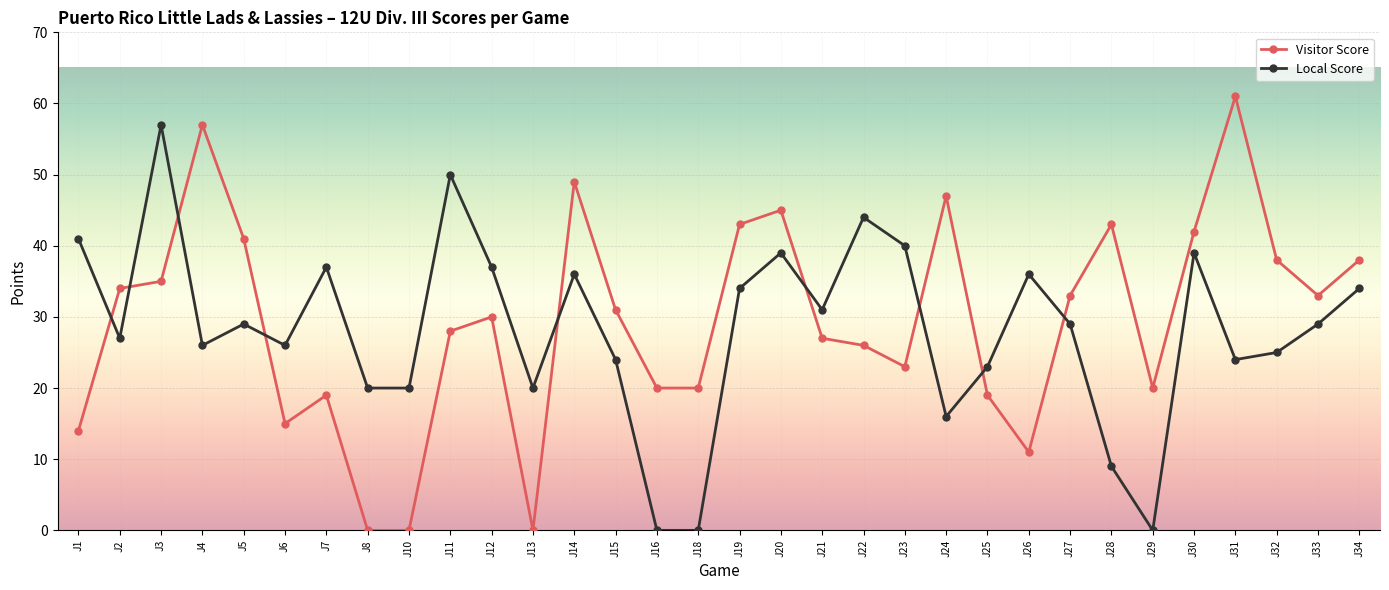

Which series has the largest range (max minus min)?

Visitor Score